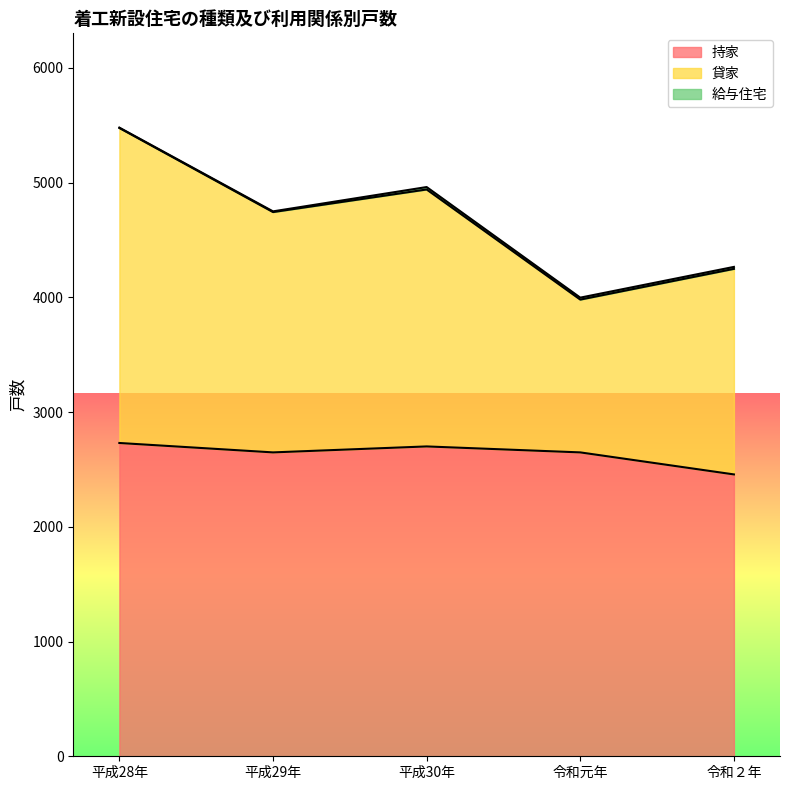

What is the spread (max minus min) of values at 平成30年?

2240